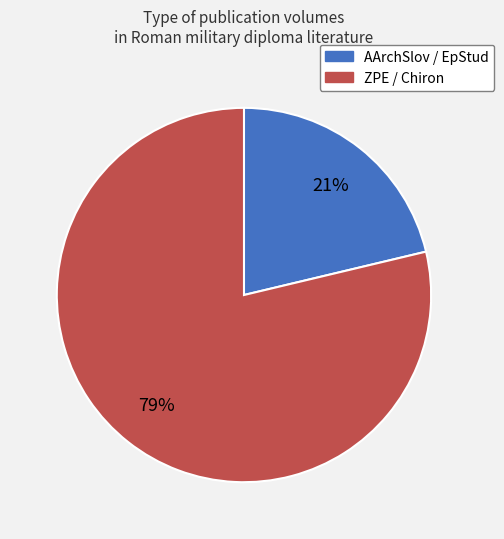

Does any single category account for the majority?

Yes